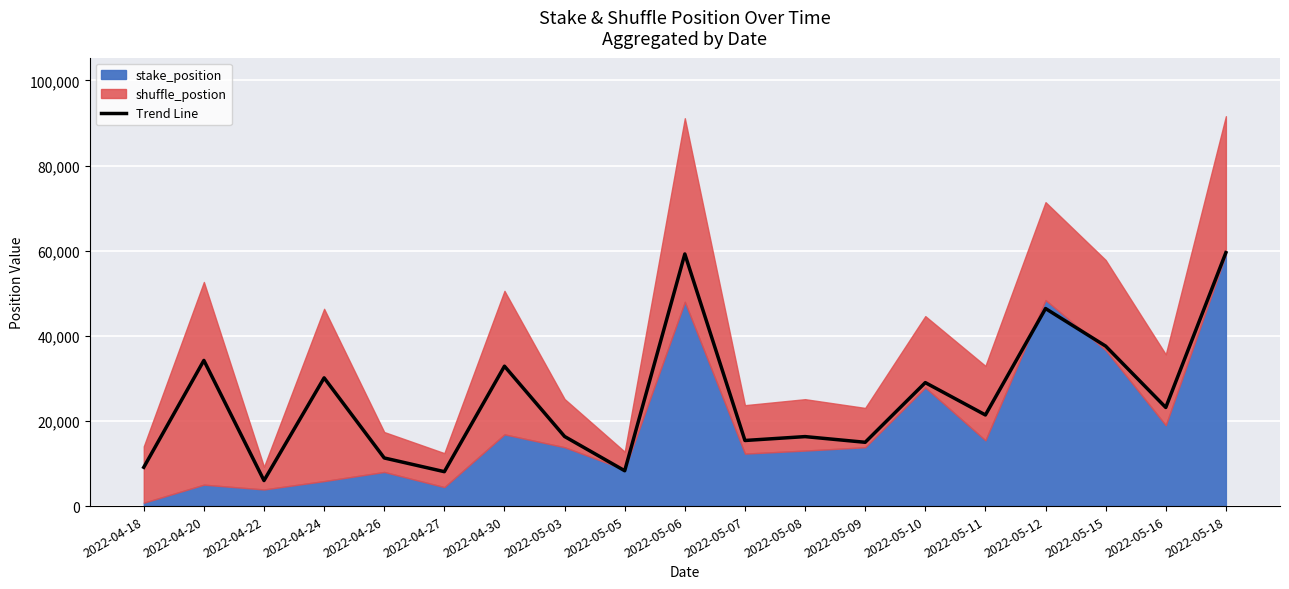

At which category does the data reach its first local peak?

2022-04-20